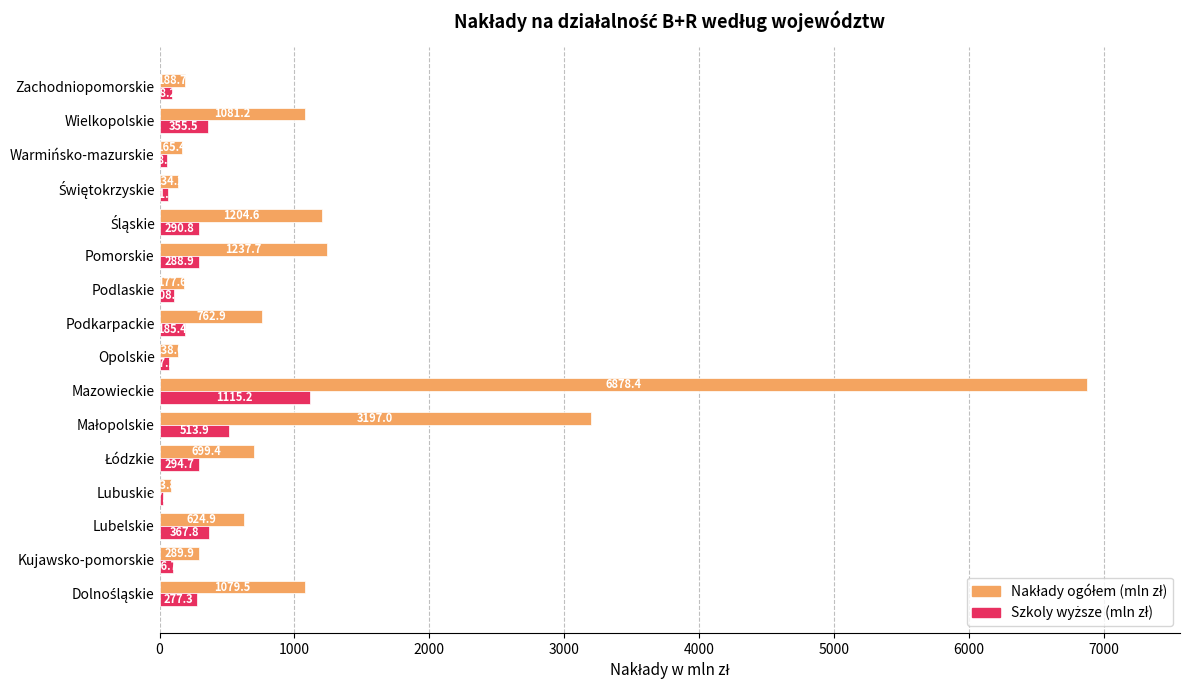

What is the total value across all series at Warmińsko-mazurskie?

223.5